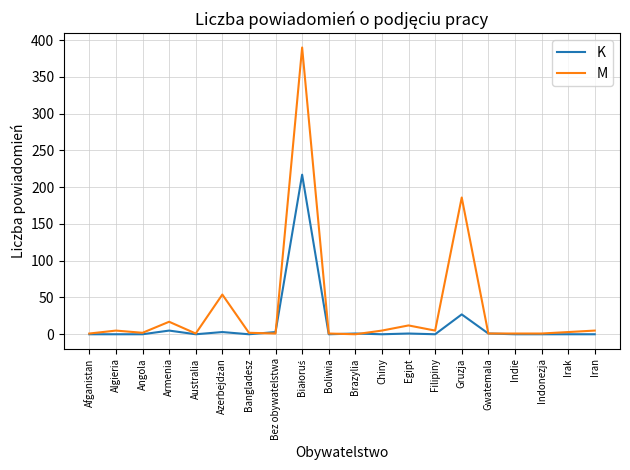

True or false: K has more than 1 points higher than both neighbors.

True